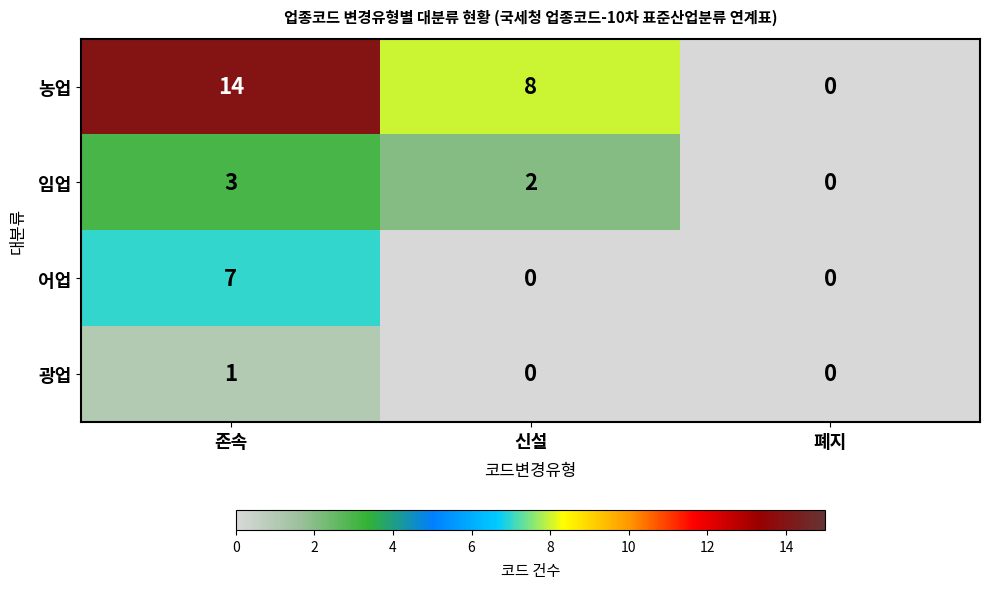

True or false: 광업 has a value of 0 at 신설.

True